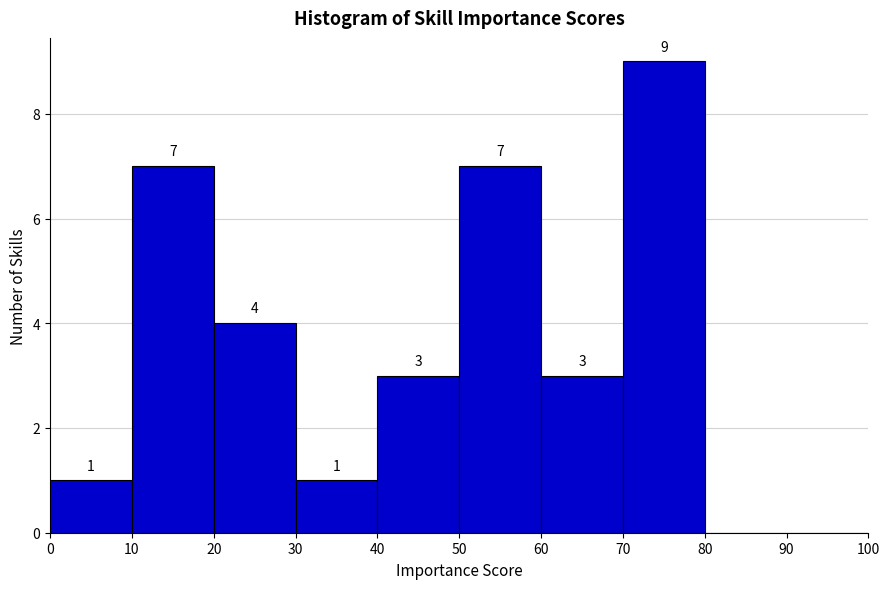

Over which range of the x-axis is the bar tallest?

70 to 80